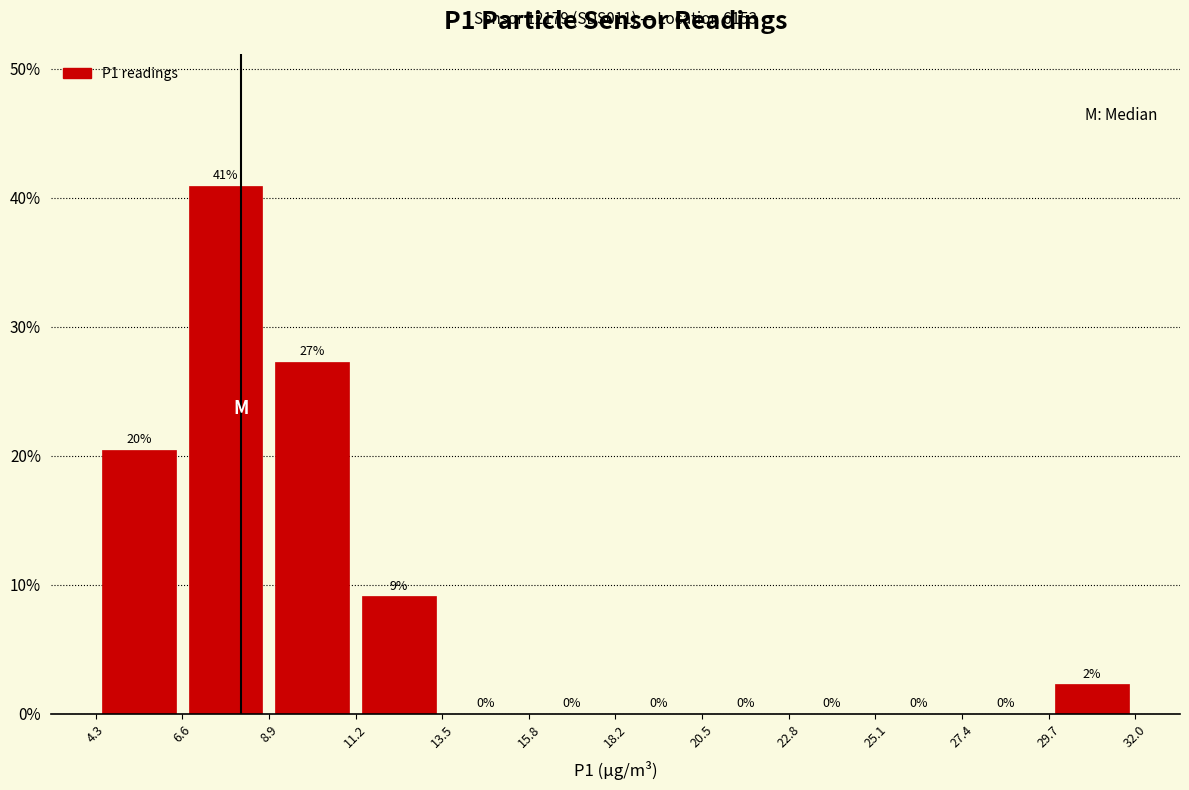

Which range on the x-axis has the tallest bar?

6.6 to 8.9